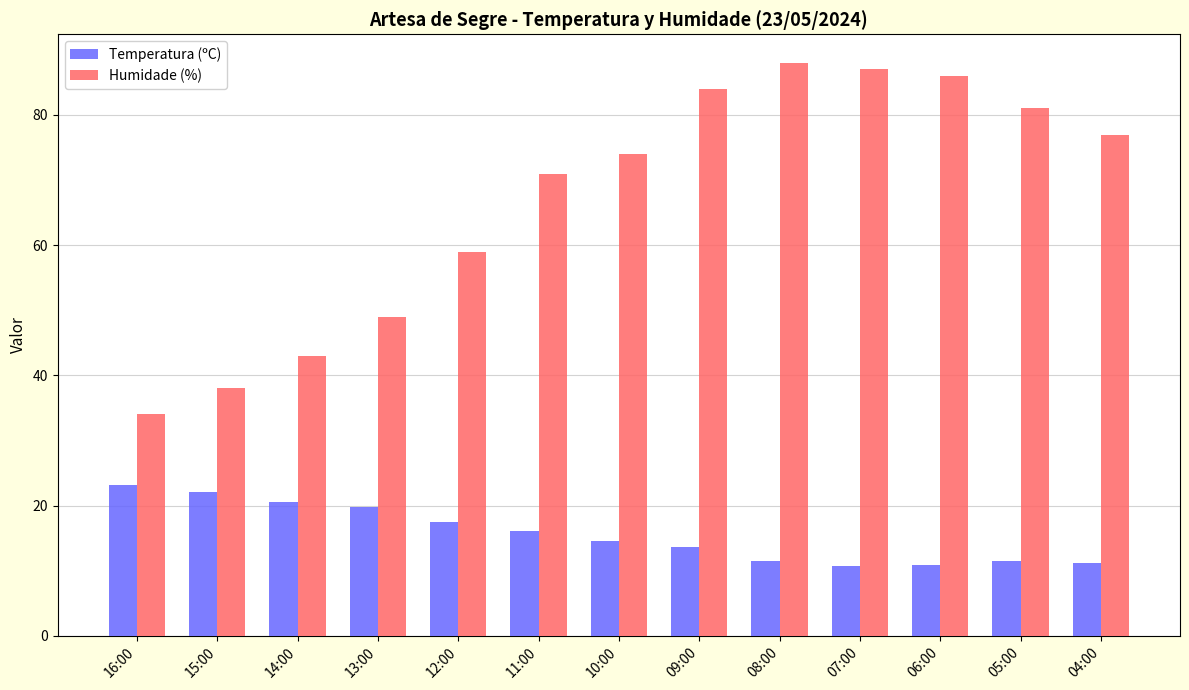

Are the bars horizontal?

No